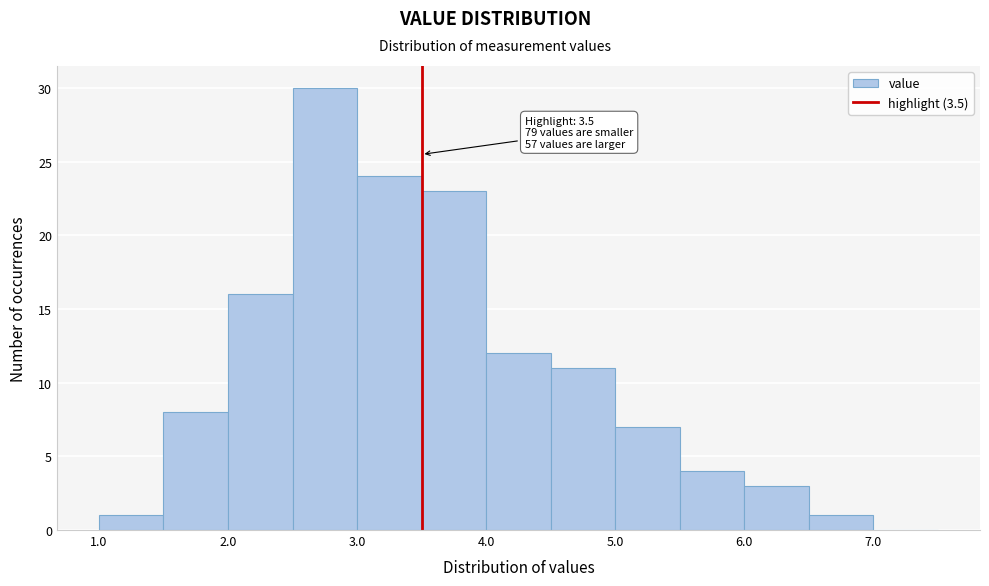

Which range on the x-axis has the tallest bar?

2.5 to 3.0